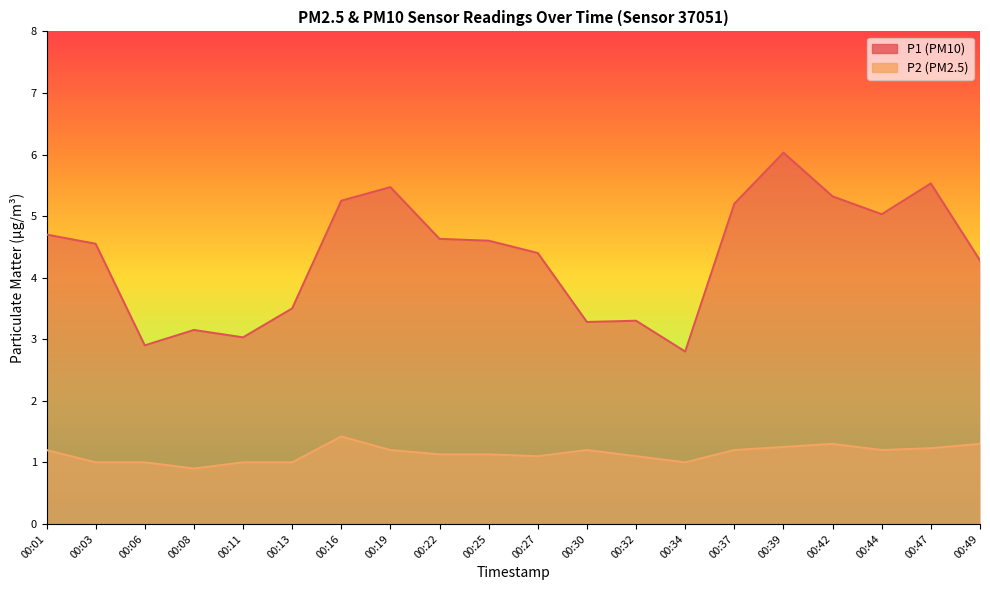

Reading right to left, list all the values displayed in this chart.

P1: 4.3	5.5	5.0	5.3	6.0	5.2	2.8	3.3	3.3	4.4	4.6	4.6	5.5	5.2	3.5	3.0	3.1	2.9	4.5	4.7
P2: 1.3	1.2	1.2	1.3	1.2	1.2	1.0	1.1	1.2	1.1	1.1	1.1	1.2	1.4	1.0	1.0	0.9	1.0	1.0	1.2